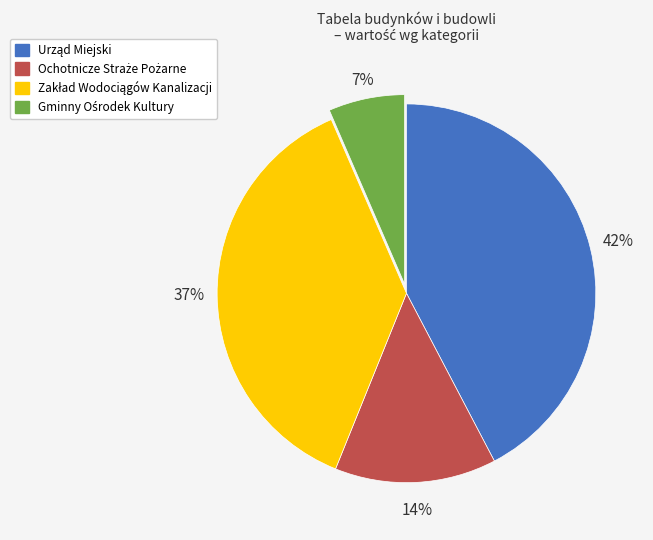

To the nearest percent, what is the average slice percentage?

25%